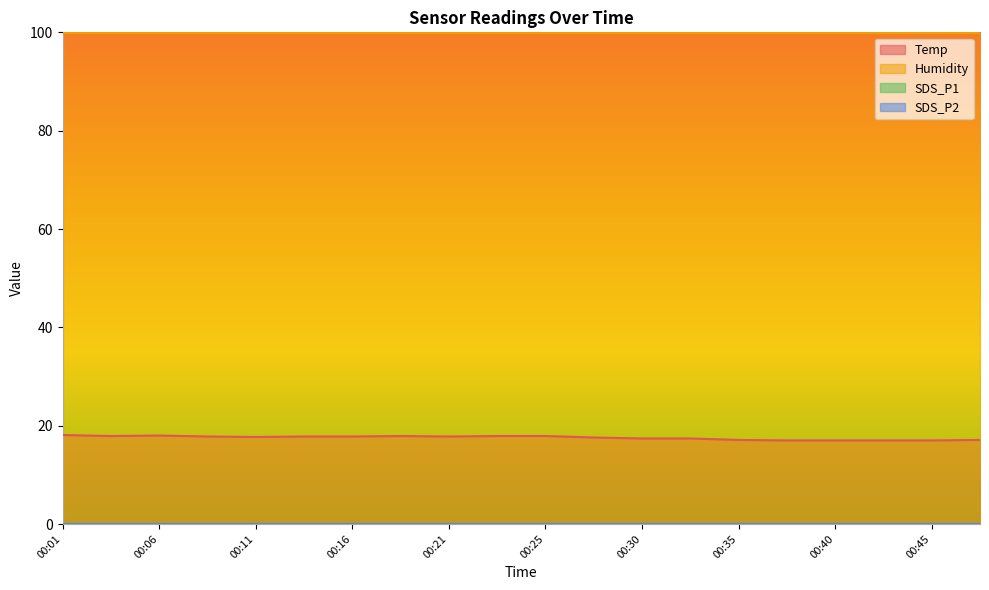

True or false: SDS_P2 and Humidity intersect in this chart.

False